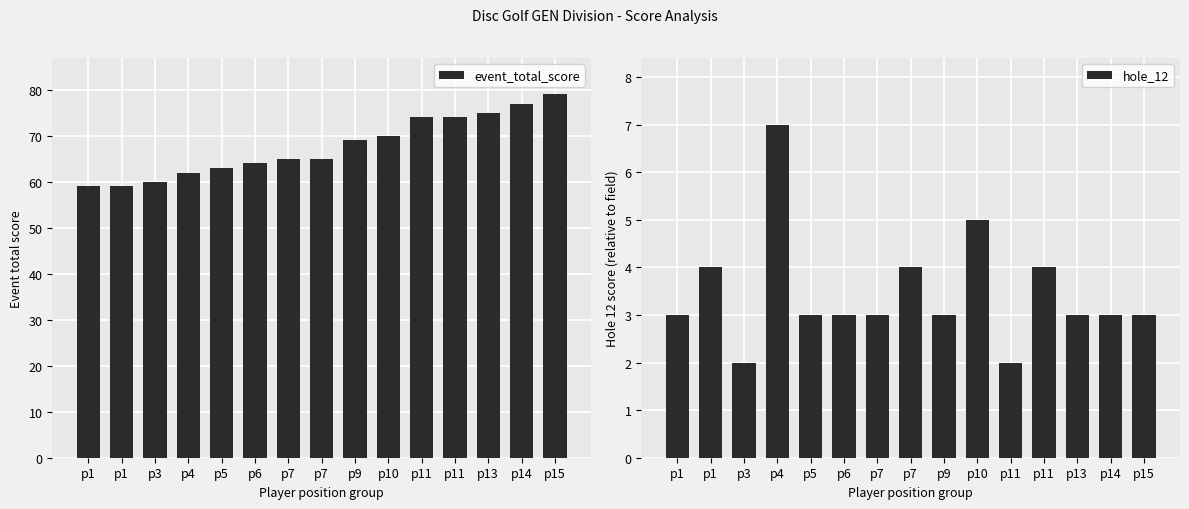

What is the approximate value of hole_12 at p11?

4